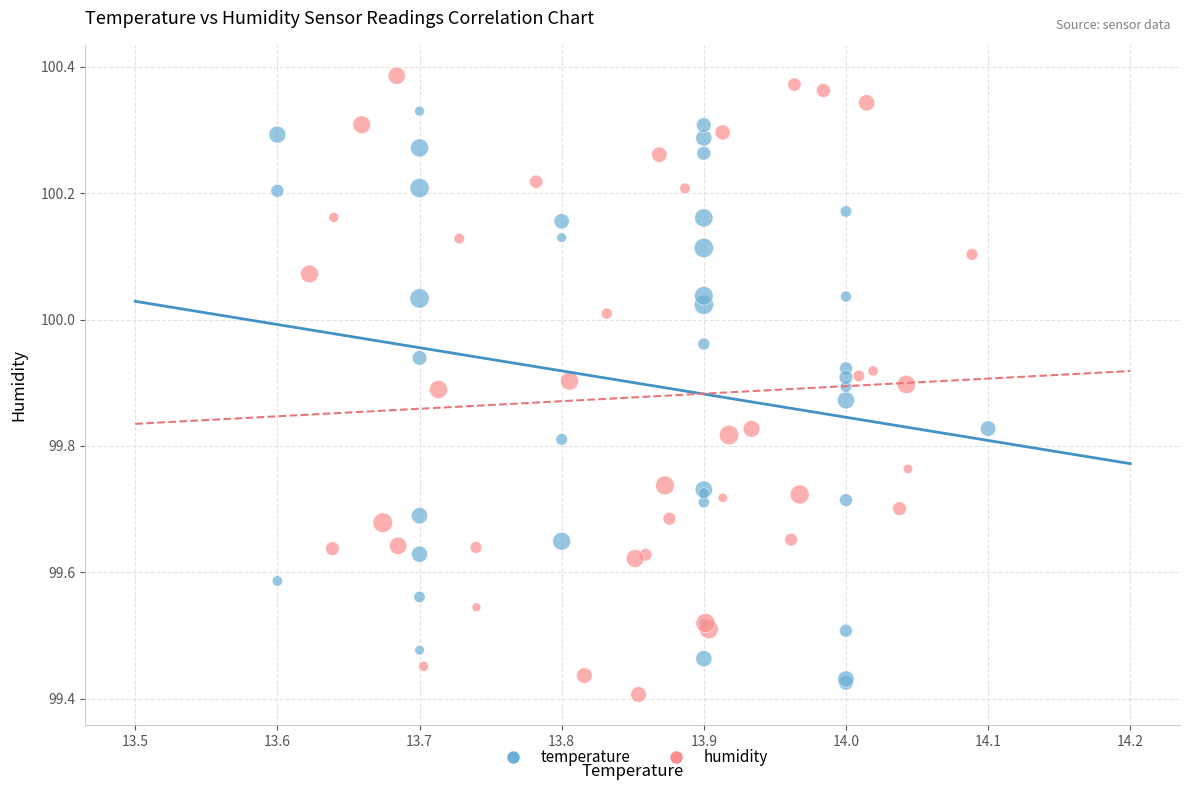

Which series reaches the minimum Y coordinate?

humidity